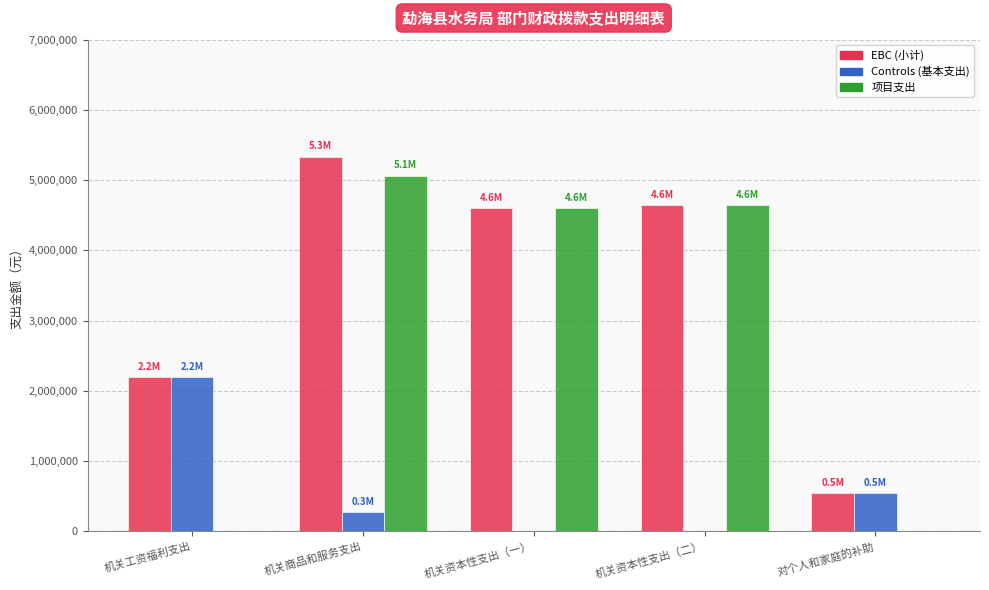

The 项目支出 series shows 4640000.0 at 机关资本性支出（二）. True or false?

True